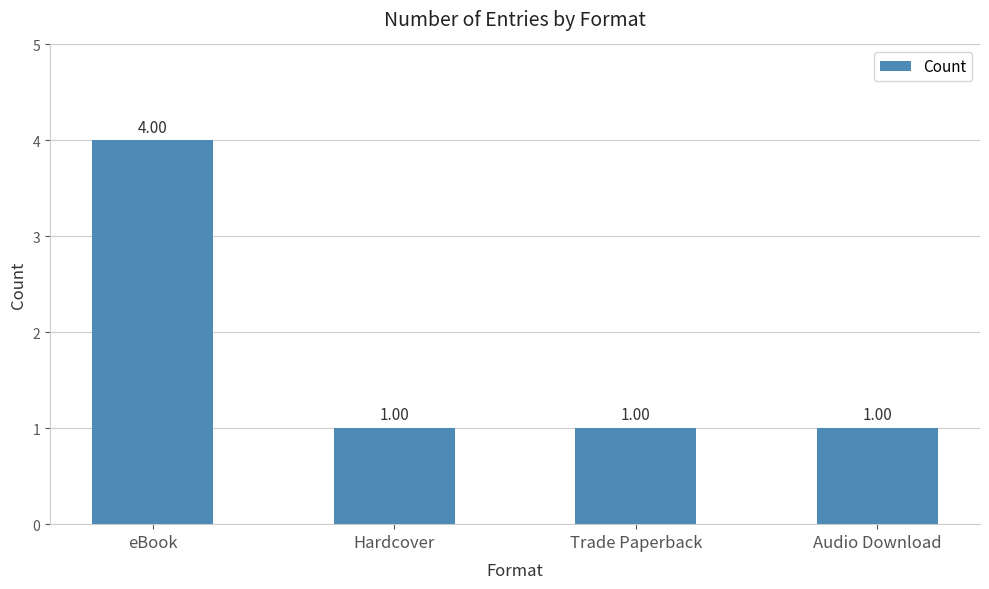

Are the bars grouped side by side (vs. stacked)?

No